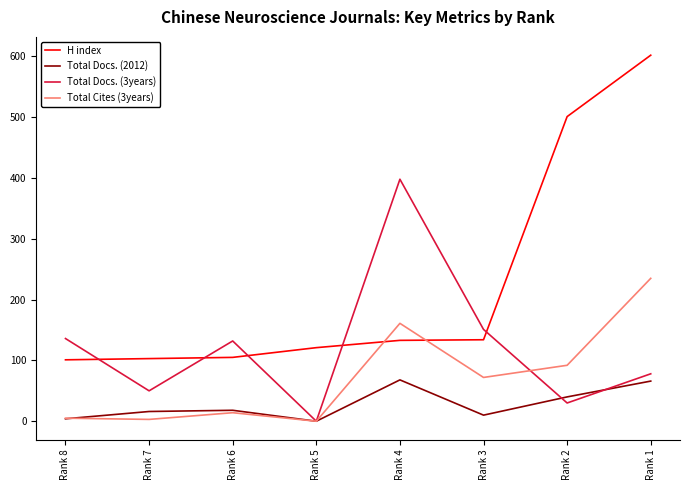

Is the value of Total Cites (3years) at Rank 5 greater than the value of Total Docs. (3years) at Rank 4?

No